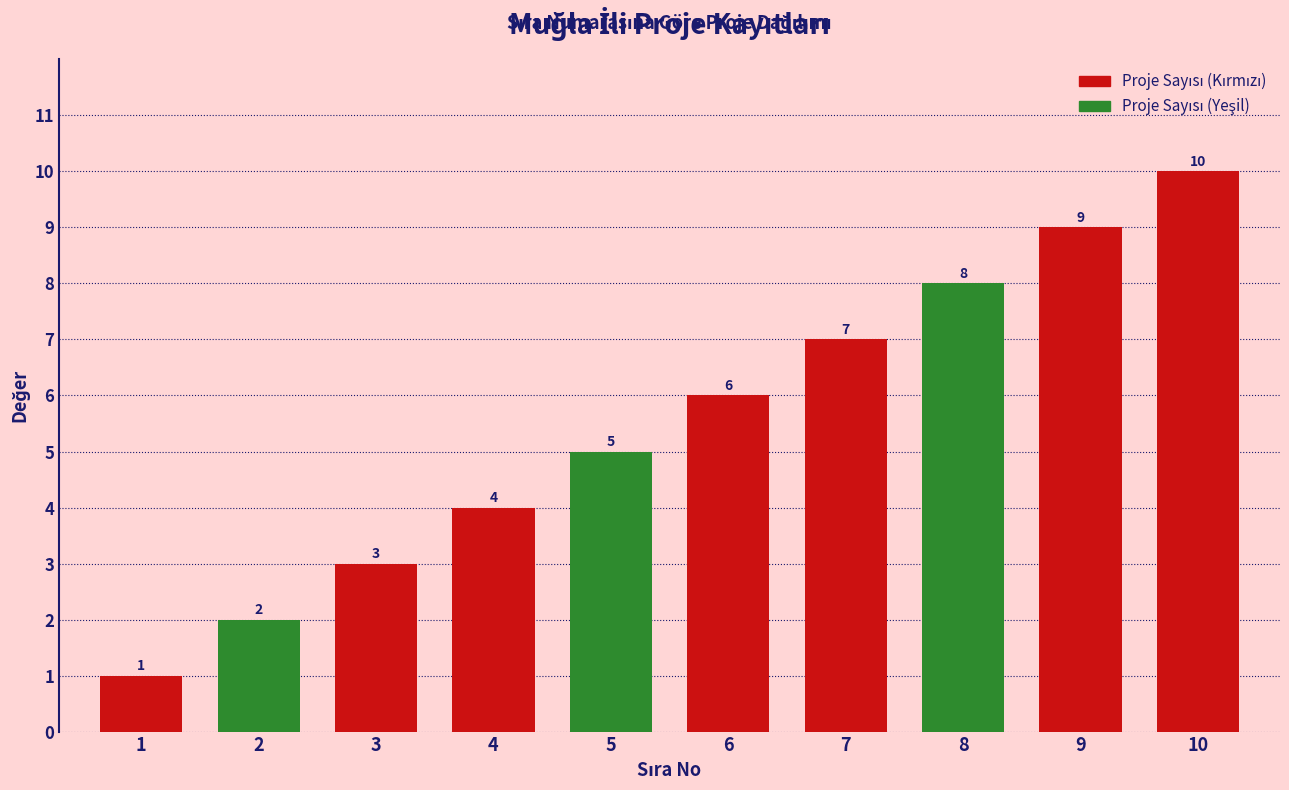

Approximately how many times larger is the value at 1 compared to 8?

0.1